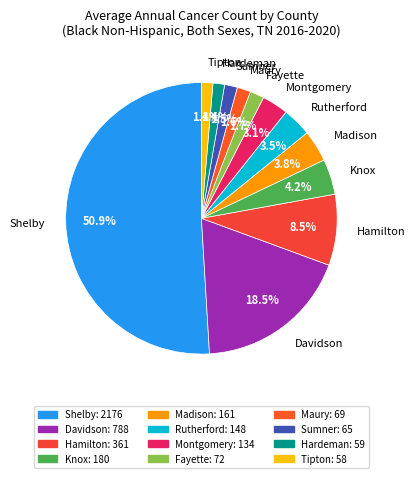

What is the majority slice?

Shelby